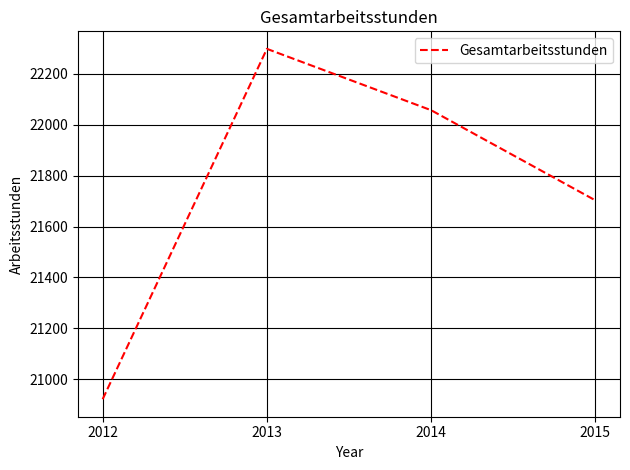

How many lines are shown in the chart?

1